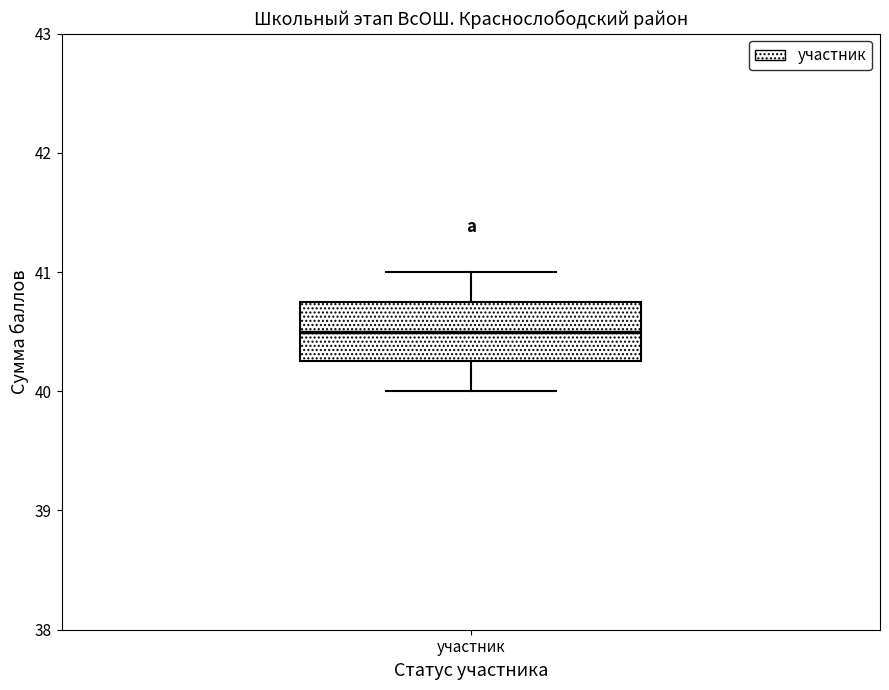

Where is the lower edge of the box for участник on the y-axis? The values are not printed on the chart, so give them approximately, as read against the axis.

40.3